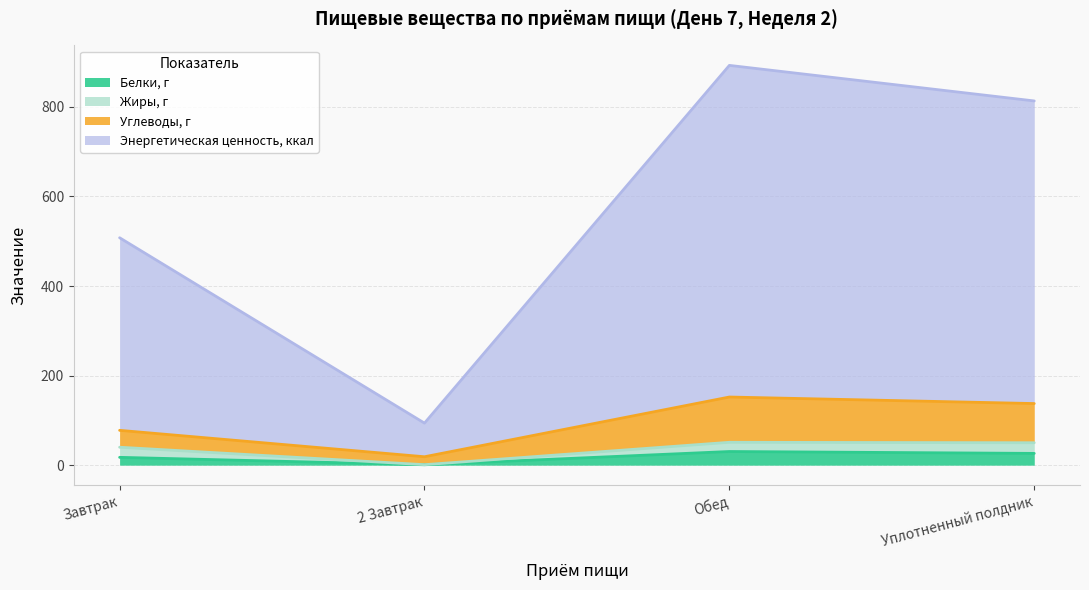

Is it true that Энергетическая ценность, ккал equals 274.9 at Обед?

False